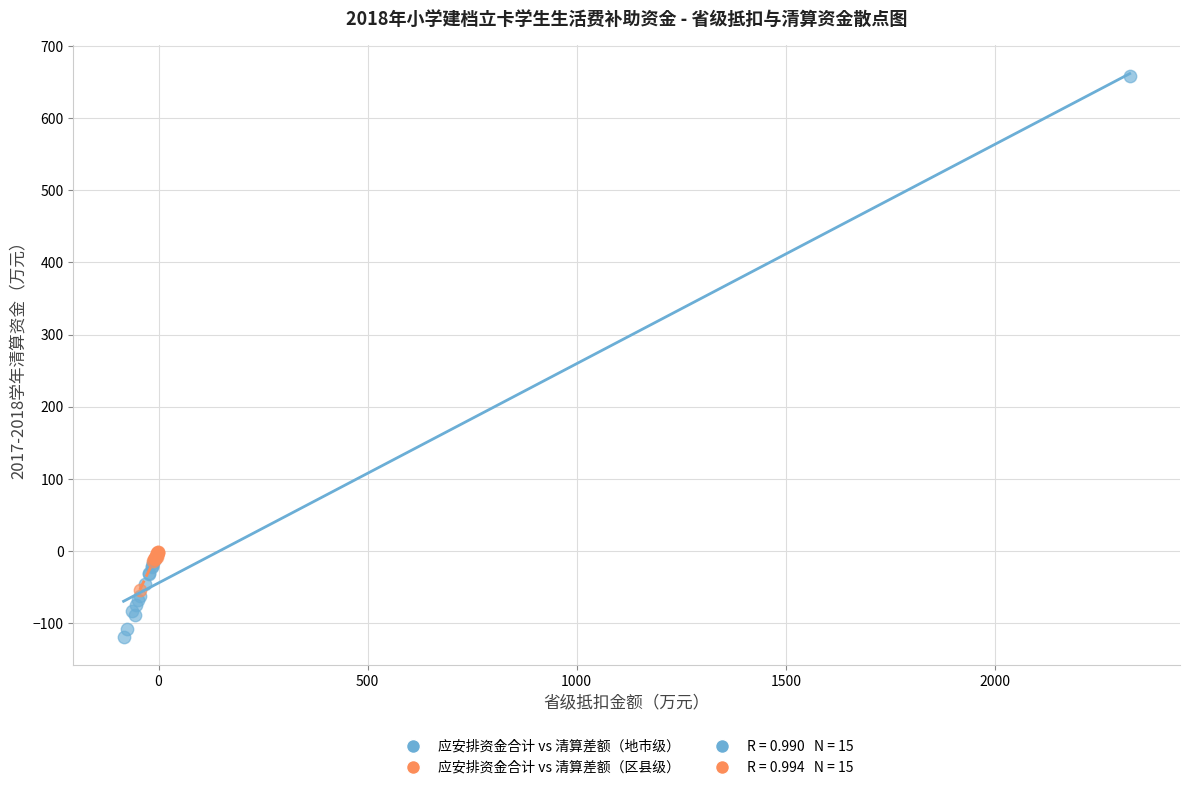

Which series reaches the minimum Y coordinate?

应安排资金合计 vs 清算差额（地市级）